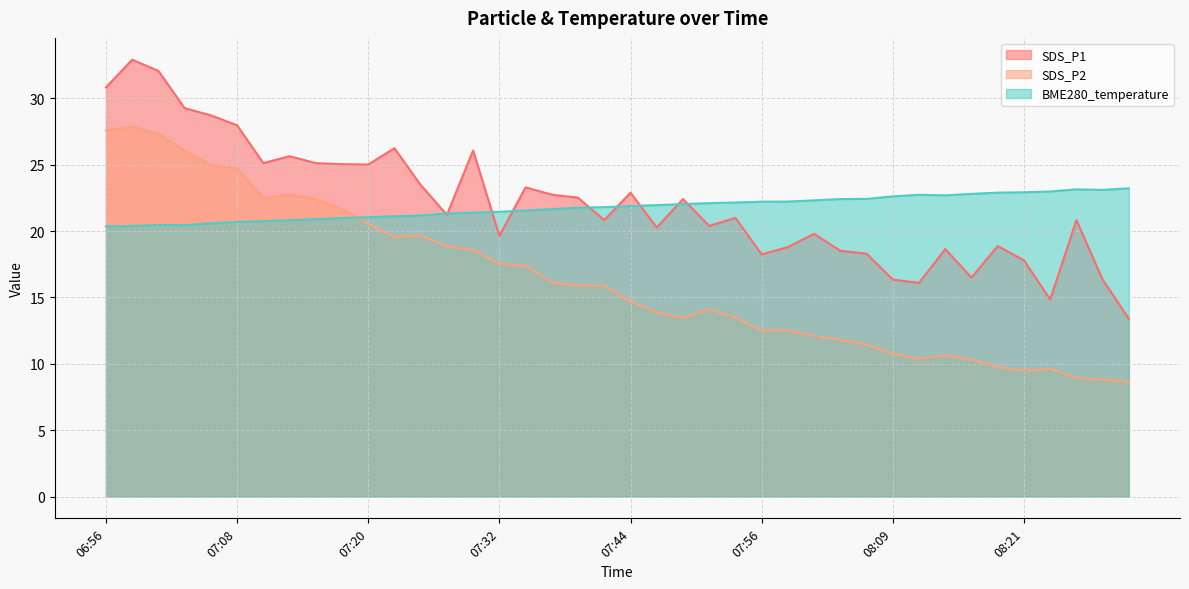

Reading right to left, what are all the values shown in this chart?

SDS_P1: 08:30=13.4	08:28=16.4	08:26=20.8	08:23=14.8	08:21=17.8	08:18=18.9	08:16=16.5	08:13=18.6	08:11=16.1	08:09=16.4	08:06=18.3	08:04=18.5	08:01=19.8	07:59=18.8	07:56=18.2	07:54=21.0	07:52=20.4	07:49=22.4	07:47=20.3	07:44=22.9	07:42=20.8	07:39=22.5	07:37=22.8	07:35=23.3	07:32=19.6	07:30=26.1	07:27=21.2	07:25=23.5	07:22=26.2	07:20=25.0	07:18=25.1	07:15=25.1	07:13=25.6	07:10=25.1	07:08=28.0	07:05=28.7	07:03=29.3	07:01=32.1	06:58=32.9	06:56=30.8
SDS_P2: 08:30=8.6	08:28=8.8	08:26=8.9	08:23=9.6	08:21=9.5	08:18=9.8	08:16=10.3	08:13=10.7	08:11=10.4	08:09=10.8	08:06=11.4	08:04=11.8	08:01=12.1	07:59=12.5	07:56=12.5	07:54=13.5	07:52=14.1	07:49=13.4	07:47=13.9	07:44=14.7	07:42=15.9	07:39=15.9	07:37=16.1	07:35=17.4	07:32=17.6	07:30=18.6	07:27=18.9	07:25=19.7	07:22=19.6	07:20=20.6	07:18=21.6	07:15=22.4	07:13=22.8	07:10=22.5	07:08=24.7	07:05=25.0	07:03=26.1	07:01=27.4	06:58=27.9	06:56=27.6
BME280_temperature: 08:30=23.2	08:28=23.1	08:26=23.1	08:23=23.0	08:21=22.9	08:18=22.9	08:16=22.8	08:13=22.7	08:11=22.7	08:09=22.6	08:06=22.4	08:04=22.4	08:01=22.3	07:59=22.2	07:56=22.2	07:54=22.2	07:52=22.1	07:49=22.0	07:47=22.0	07:44=21.9	07:42=21.8	07:39=21.8	07:37=21.7	07:35=21.6	07:32=21.5	07:30=21.4	07:27=21.3	07:25=21.2	07:22=21.1	07:20=21.1	07:18=21.0	07:15=20.9	07:13=20.8	07:10=20.8	07:08=20.7	07:05=20.6	07:03=20.4	07:01=20.5	06:58=20.4	06:56=20.4